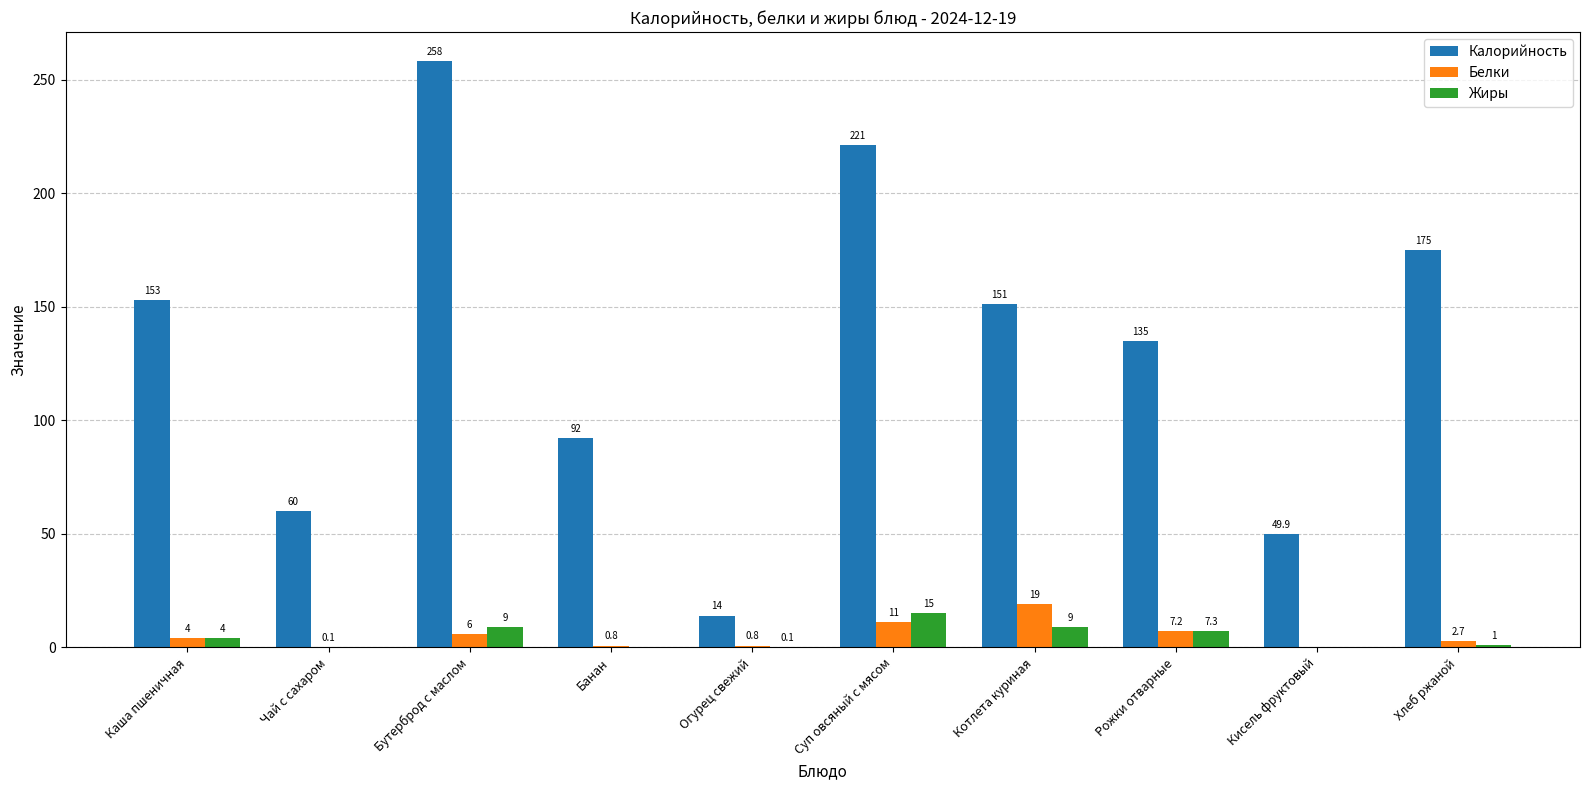

Which category has the highest value in the Белки series?

Котлета куриная